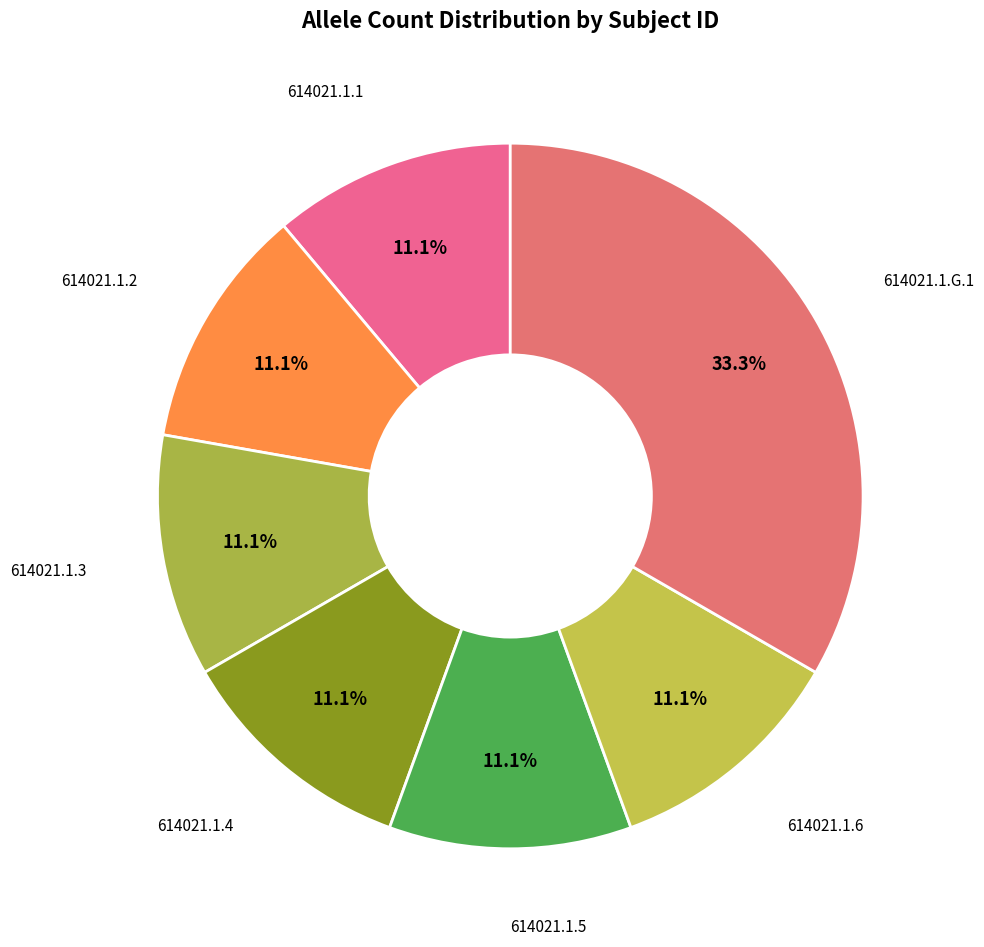

Which category has the biggest portion of the pie?

614021.1.G.1